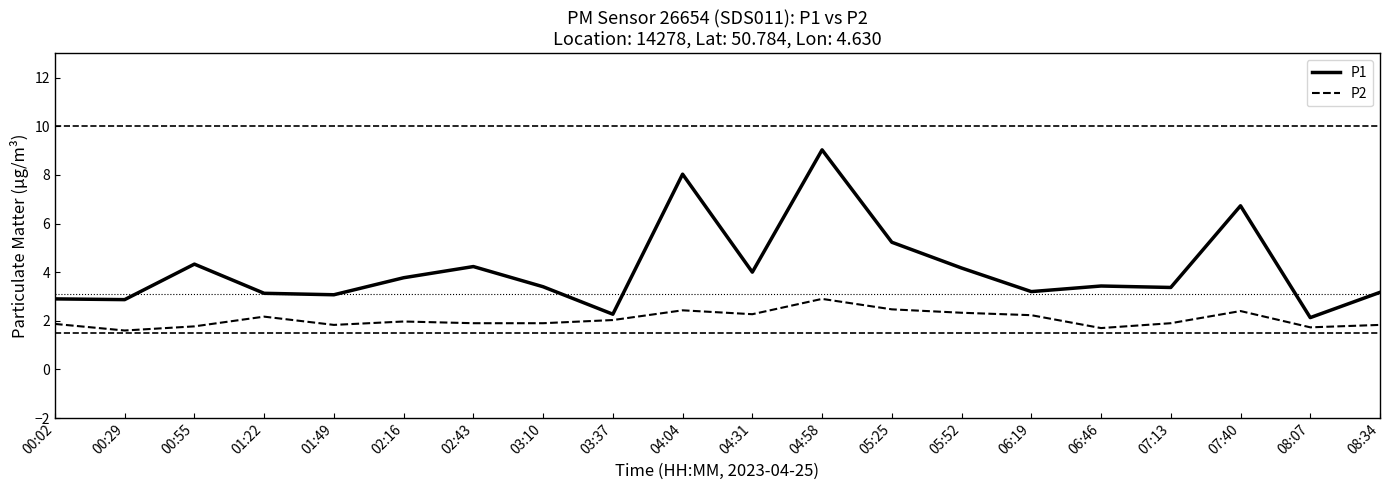

What is the label of the 16th point from the left?

06:46